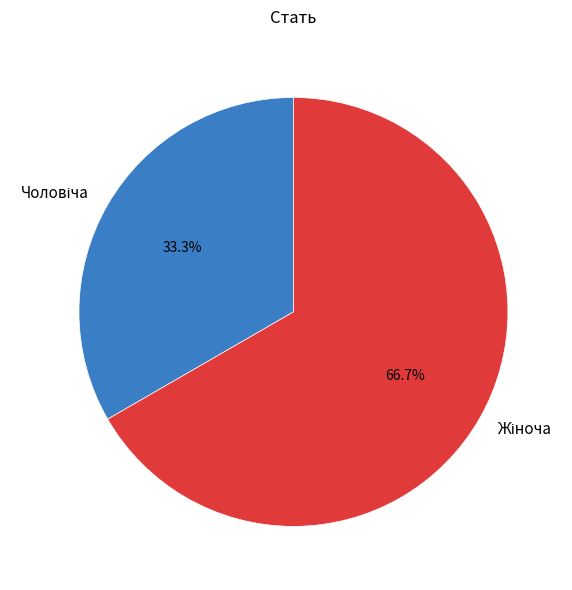

Is there any slice that represents more than half of the pie?

Yes